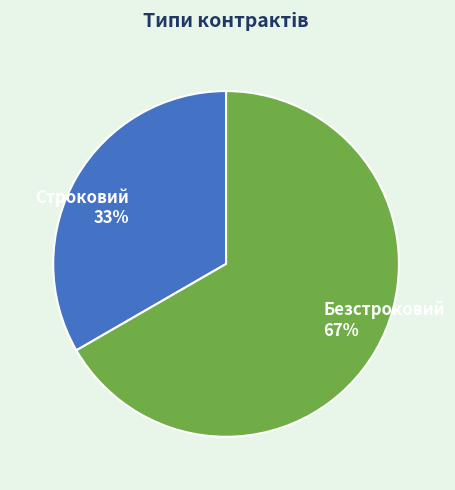

Count the number of slices in the pie.

2